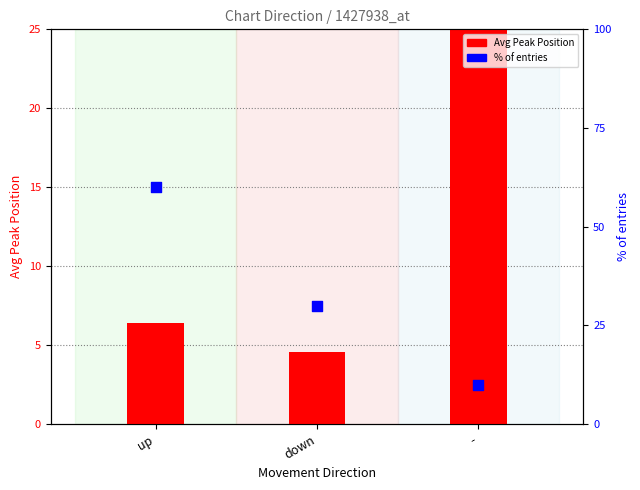

At which category is the sum across all series the highest?

up